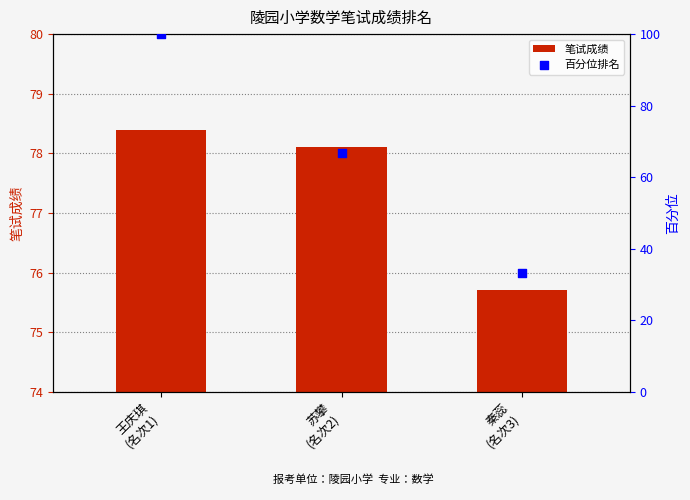

Which series has the widest spread of Y values?

百分位排名